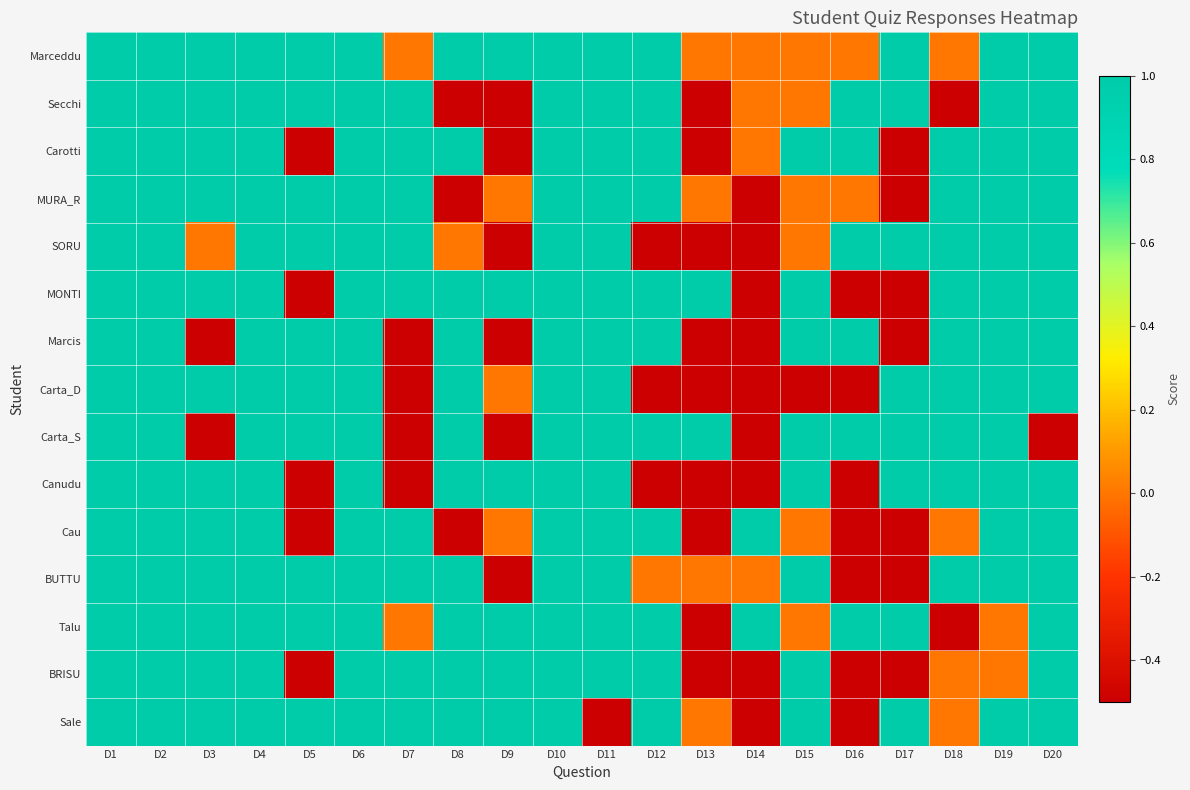

Reading left to right, extract all data points from this chart.

Marceddu: D1=1.0	D2=1.0	D3=1.0	D4=1.0	D5=1.0	D6=1.0	D7=0.0	D8=1.0	D9=1.0	D10=1.0	D11=1.0	D12=1.0	D13=0.0	D14=0.0	D15=0.0	D16=0.0	D17=1.0	D18=0.0	D19=1.0	D20=1.0
Secchi: D1=1.0	D2=1.0	D3=1.0	D4=1.0	D5=1.0	D6=1.0	D7=1.0	D8=-0.5	D9=-0.5	D10=1.0	D11=1.0	D12=1.0	D13=-0.5	D14=0.0	D15=0.0	D16=1.0	D17=1.0	D18=-0.5	D19=1.0	D20=1.0
Carotti: D1=1.0	D2=1.0	D3=1.0	D4=1.0	D5=-0.5	D6=1.0	D7=1.0	D8=1.0	D9=-0.5	D10=1.0	D11=1.0	D12=1.0	D13=-0.5	D14=0.0	D15=1.0	D16=1.0	D17=-0.5	D18=1.0	D19=1.0	D20=1.0
MURA_R: D1=1.0	D2=1.0	D3=1.0	D4=1.0	D5=1.0	D6=1.0	D7=1.0	D8=-0.5	D9=0.0	D10=1.0	D11=1.0	D12=1.0	D13=0.0	D14=-0.5	D15=0.0	D16=0.0	D17=-0.5	D18=1.0	D19=1.0	D20=1.0
SORU: D1=1.0	D2=1.0	D3=0.0	D4=1.0	D5=1.0	D6=1.0	D7=1.0	D8=0.0	D9=-0.5	D10=1.0	D11=1.0	D12=-0.5	D13=-0.5	D14=-0.5	D15=0.0	D16=1.0	D17=1.0	D18=1.0	D19=1.0	D20=1.0
MONTI: D1=1.0	D2=1.0	D3=1.0	D4=1.0	D5=-0.5	D6=1.0	D7=1.0	D8=1.0	D9=1.0	D10=1.0	D11=1.0	D12=1.0	D13=1.0	D14=-0.5	D15=1.0	D16=-0.5	D17=-0.5	D18=1.0	D19=1.0	D20=1.0
Marcis: D1=1.0	D2=1.0	D3=-0.5	D4=1.0	D5=1.0	D6=1.0	D7=-0.5	D8=1.0	D9=-0.5	D10=1.0	D11=1.0	D12=1.0	D13=-0.5	D14=-0.5	D15=1.0	D16=1.0	D17=-0.5	D18=1.0	D19=1.0	D20=1.0
Carta_D: D1=1.0	D2=1.0	D3=1.0	D4=1.0	D5=1.0	D6=1.0	D7=-0.5	D8=1.0	D9=0.0	D10=1.0	D11=1.0	D12=-0.5	D13=-0.5	D14=-0.5	D15=-0.5	D16=-0.5	D17=1.0	D18=1.0	D19=1.0	D20=1.0
Carta_S: D1=1.0	D2=1.0	D3=-0.5	D4=1.0	D5=1.0	D6=1.0	D7=-0.5	D8=1.0	D9=-0.5	D10=1.0	D11=1.0	D12=1.0	D13=1.0	D14=-0.5	D15=1.0	D16=1.0	D17=1.0	D18=1.0	D19=1.0	D20=-0.5
Canudu: D1=1.0	D2=1.0	D3=1.0	D4=1.0	D5=-0.5	D6=1.0	D7=-0.5	D8=1.0	D9=1.0	D10=1.0	D11=1.0	D12=-0.5	D13=-0.5	D14=-0.5	D15=1.0	D16=-0.5	D17=1.0	D18=1.0	D19=1.0	D20=1.0
Cau: D1=1.0	D2=1.0	D3=1.0	D4=1.0	D5=-0.5	D6=1.0	D7=1.0	D8=-0.5	D9=0.0	D10=1.0	D11=1.0	D12=1.0	D13=-0.5	D14=1.0	D15=0.0	D16=-0.5	D17=-0.5	D18=0.0	D19=1.0	D20=1.0
BUTTU: D1=1.0	D2=1.0	D3=1.0	D4=1.0	D5=1.0	D6=1.0	D7=1.0	D8=1.0	D9=-0.5	D10=1.0	D11=1.0	D12=0.0	D13=0.0	D14=0.0	D15=1.0	D16=-0.5	D17=-0.5	D18=1.0	D19=1.0	D20=1.0
Talu: D1=1.0	D2=1.0	D3=1.0	D4=1.0	D5=1.0	D6=1.0	D7=0.0	D8=1.0	D9=1.0	D10=1.0	D11=1.0	D12=1.0	D13=-0.5	D14=1.0	D15=0.0	D16=1.0	D17=1.0	D18=-0.5	D19=0.0	D20=1.0
BRISU: D1=1.0	D2=1.0	D3=1.0	D4=1.0	D5=-0.5	D6=1.0	D7=1.0	D8=1.0	D9=1.0	D10=1.0	D11=1.0	D12=1.0	D13=-0.5	D14=-0.5	D15=1.0	D16=-0.5	D17=-0.5	D18=0.0	D19=0.0	D20=1.0
Sale: D1=1.0	D2=1.0	D3=1.0	D4=1.0	D5=1.0	D6=1.0	D7=1.0	D8=1.0	D9=1.0	D10=1.0	D11=-0.5	D12=1.0	D13=0.0	D14=-0.5	D15=1.0	D16=-0.5	D17=1.0	D18=0.0	D19=1.0	D20=1.0